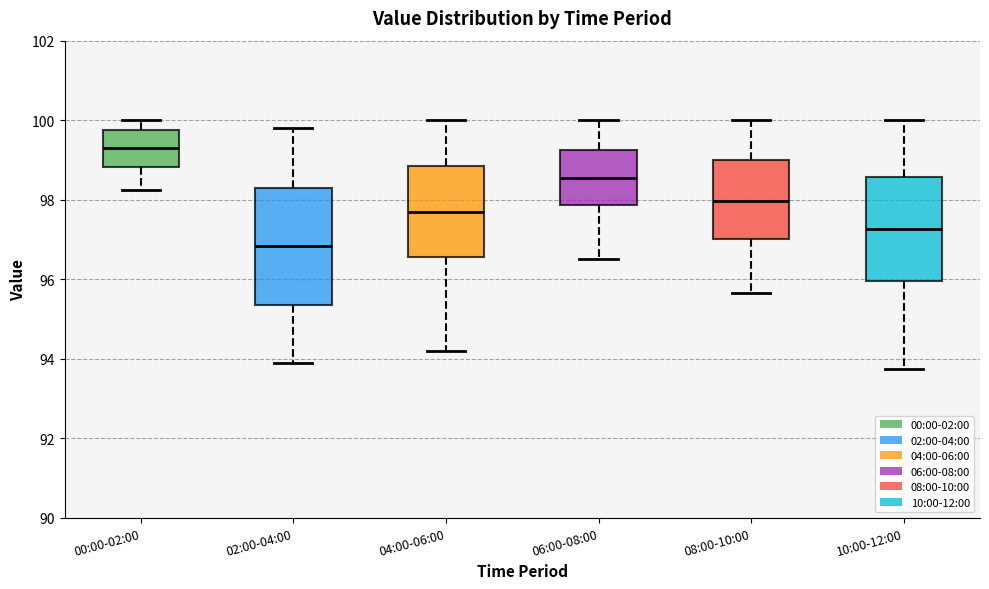

Which box has the lowest median line?

02:00-04:00